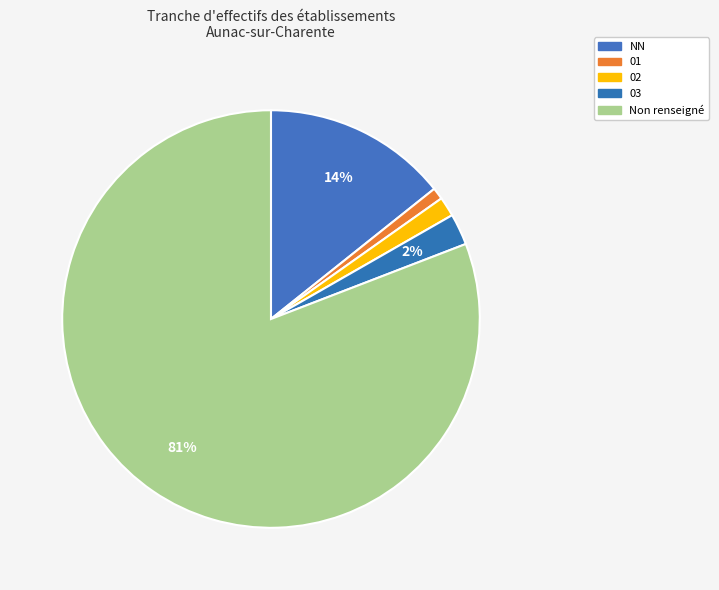

What is the change in value from NN to 01?

-44